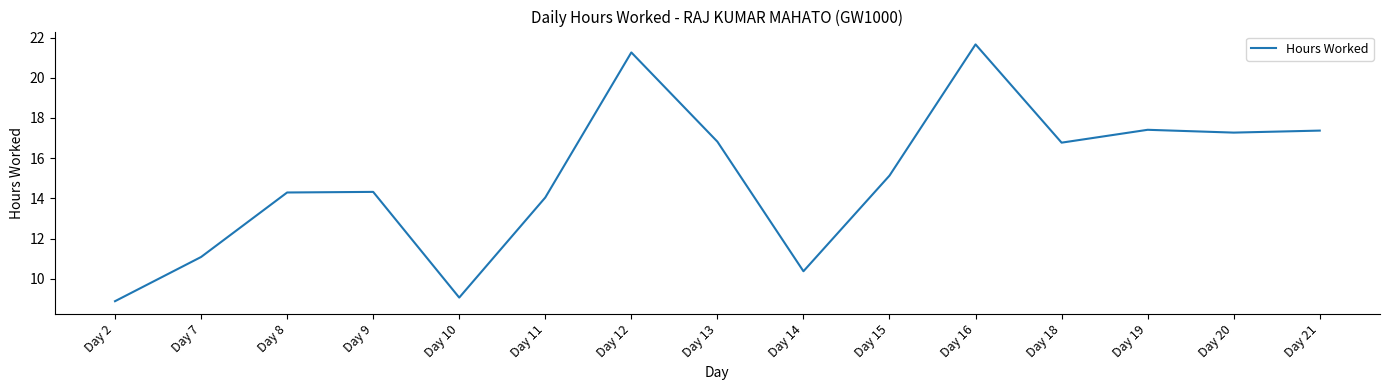

What is the smallest value displayed?

8.9